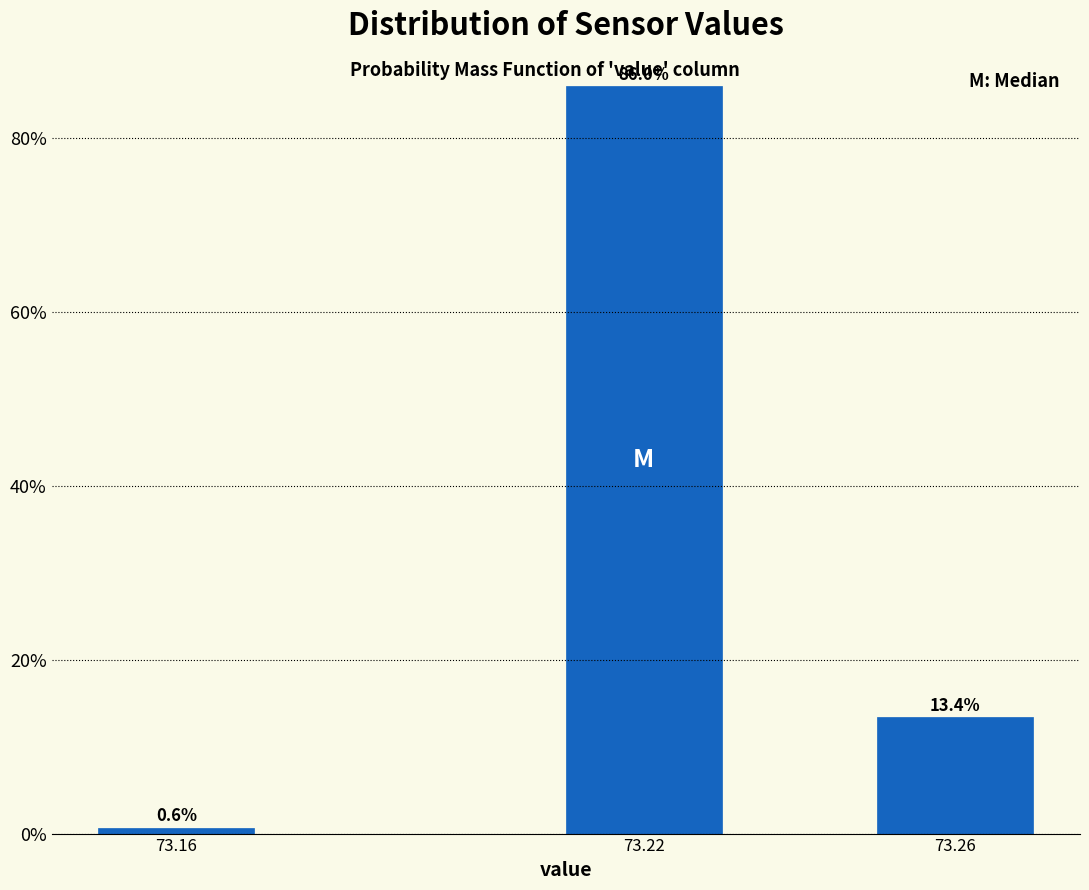

Reading left to right, list all the values displayed in this chart.

73.16=0.6	73.22=86.0	73.26=13.4